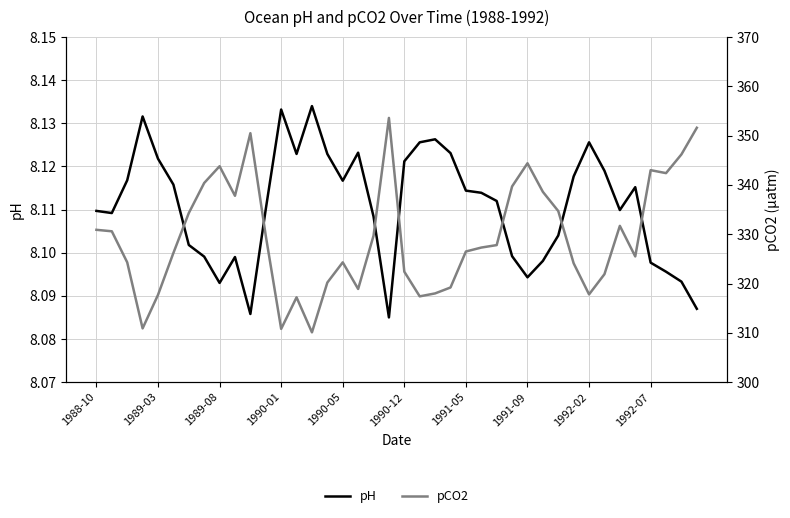

Does the chart have visible grid lines?

Yes